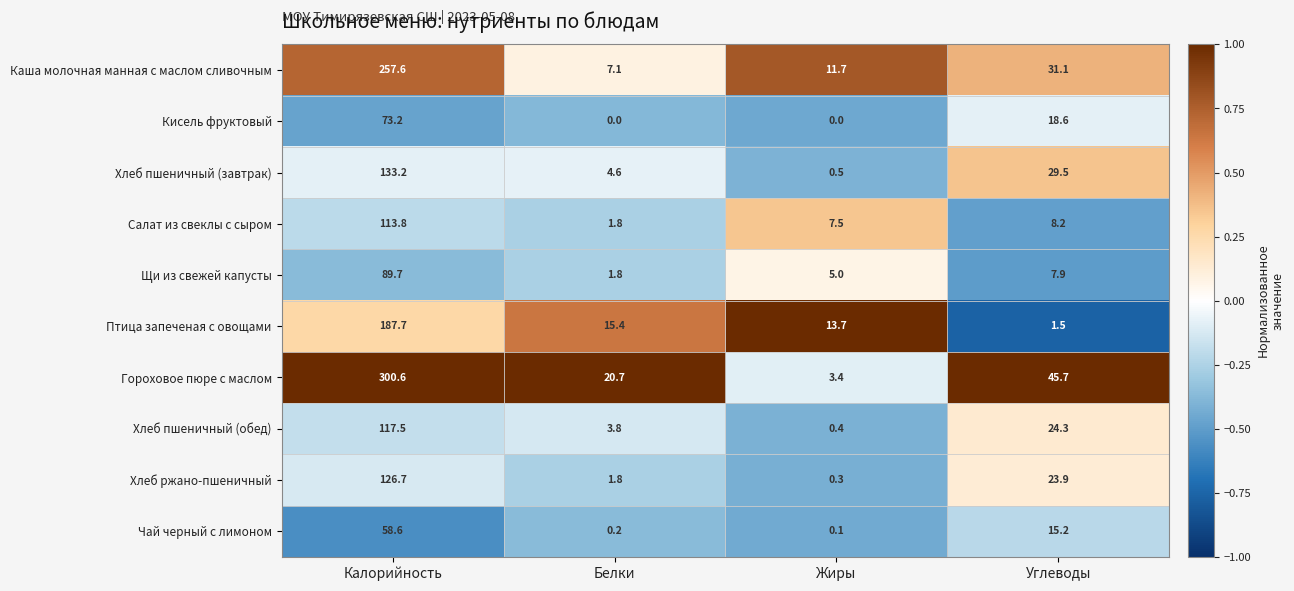

At which category is the sum across all series the highest?

Калорийность